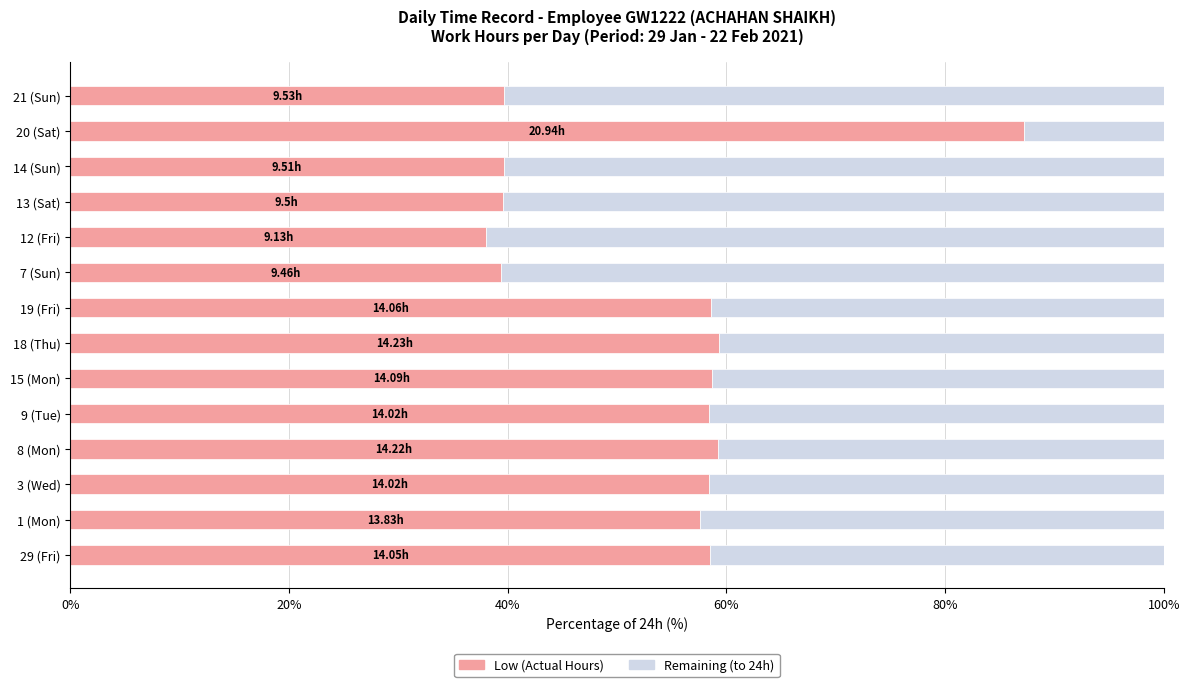

What is the average value of the Low (Actual Hours) series?

53.7